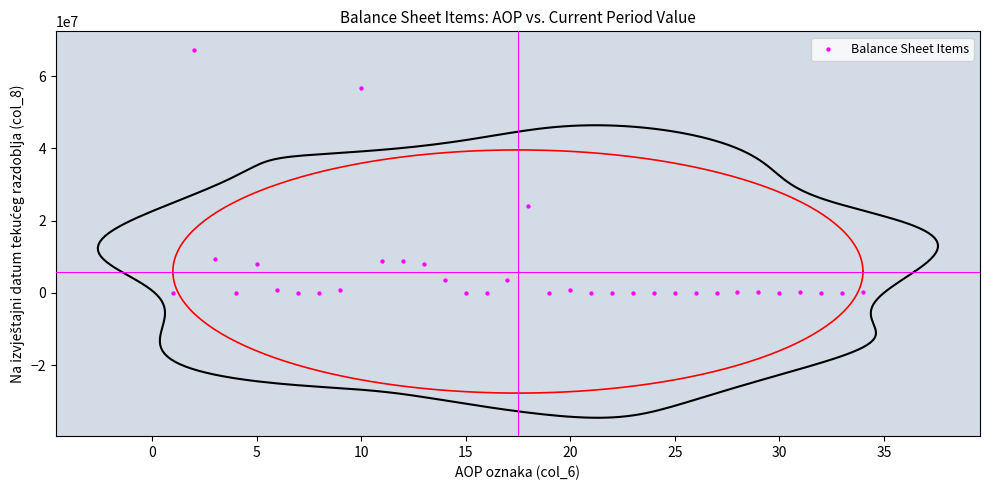

What Y value in the scatter plot is closest to 33651298?

23993846